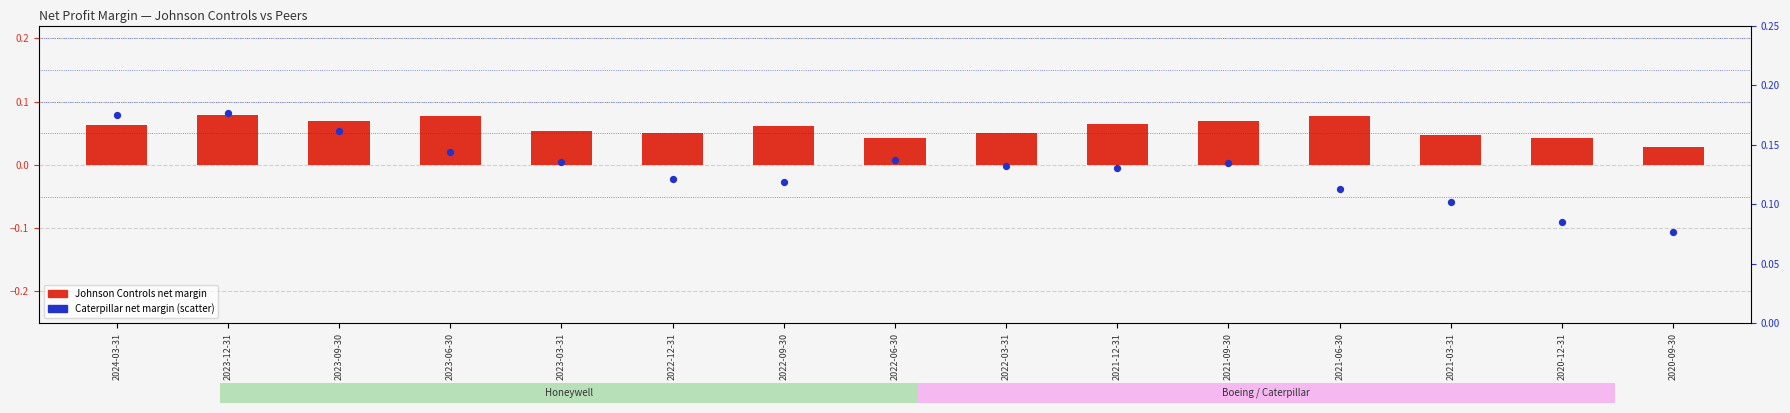

What is the total value across all series at 2023-06-30?

0.2